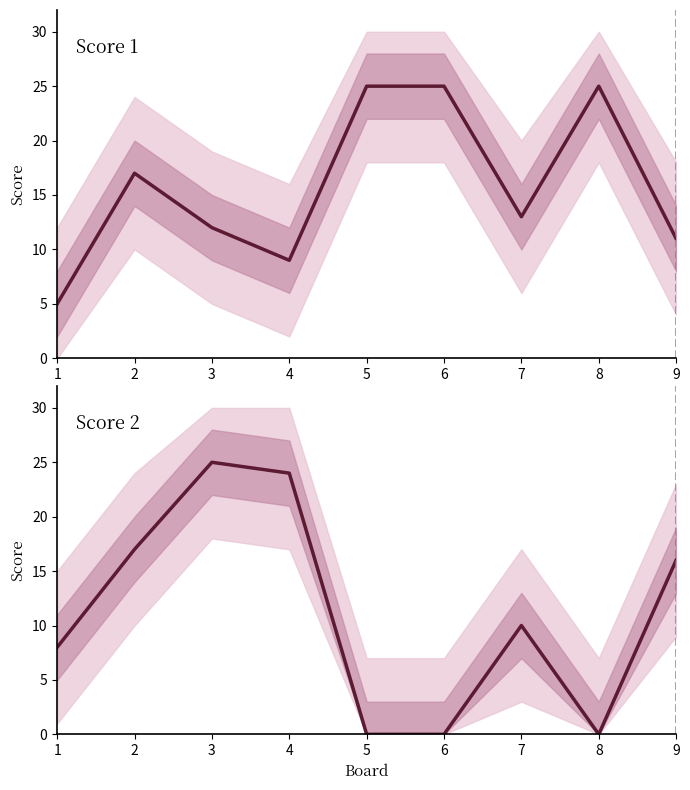

Reading right to left, transcribe all the data shown in this chart.

Score 1: 11	25	13	25	25	9	12	17	5
Score 2: 16	0	10	0	0	24	25	17	8